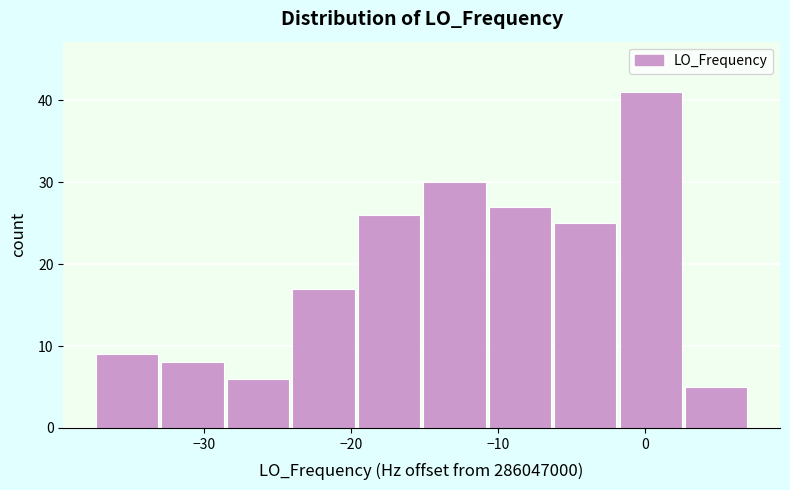

What is the height of the bar covering -6 to -2 on the x-axis? Neither the bar edges nor the heights are printed on the chart, so give them approximately, as read against the axes.

25